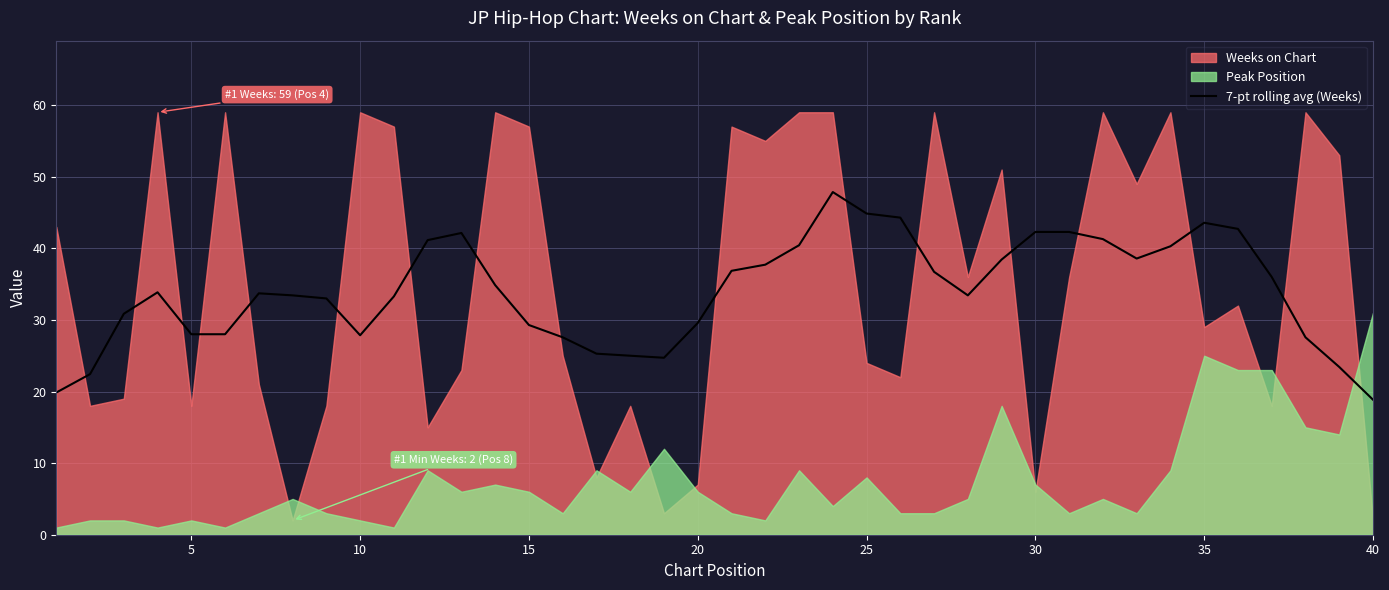

Is it true that the value at 26 is 57.7?

False